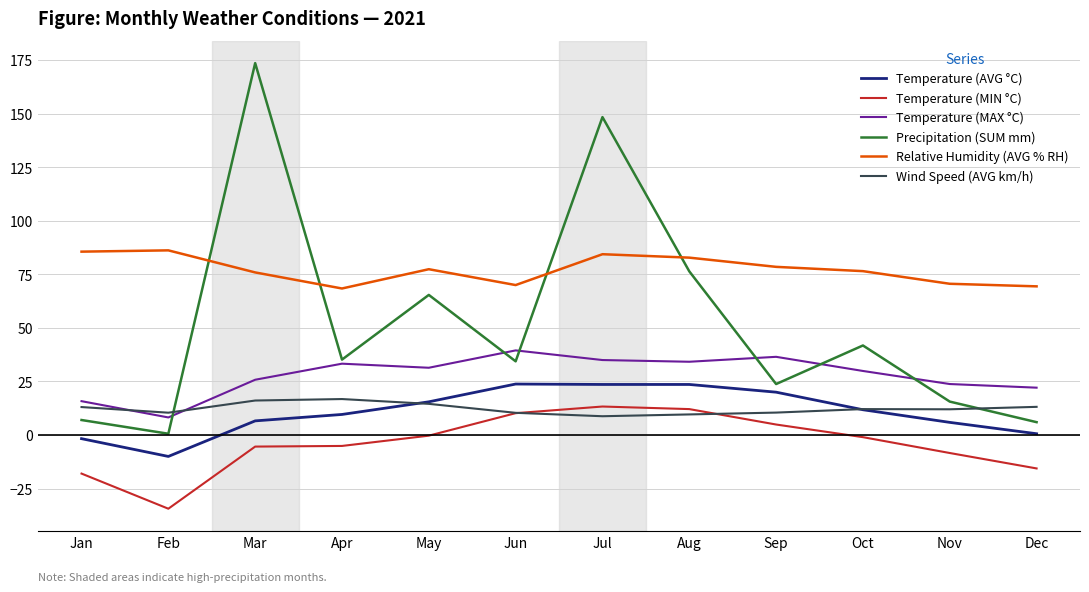

At which label does Temperature (MAX °C) reach its minimum?

Feb